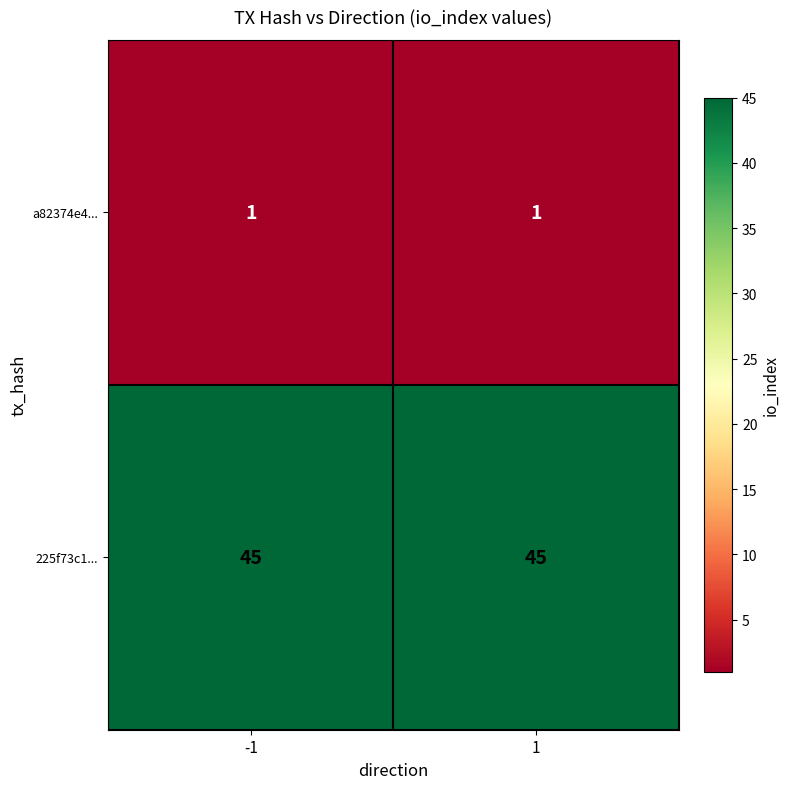

What is the minimum value shown in the chart?

1